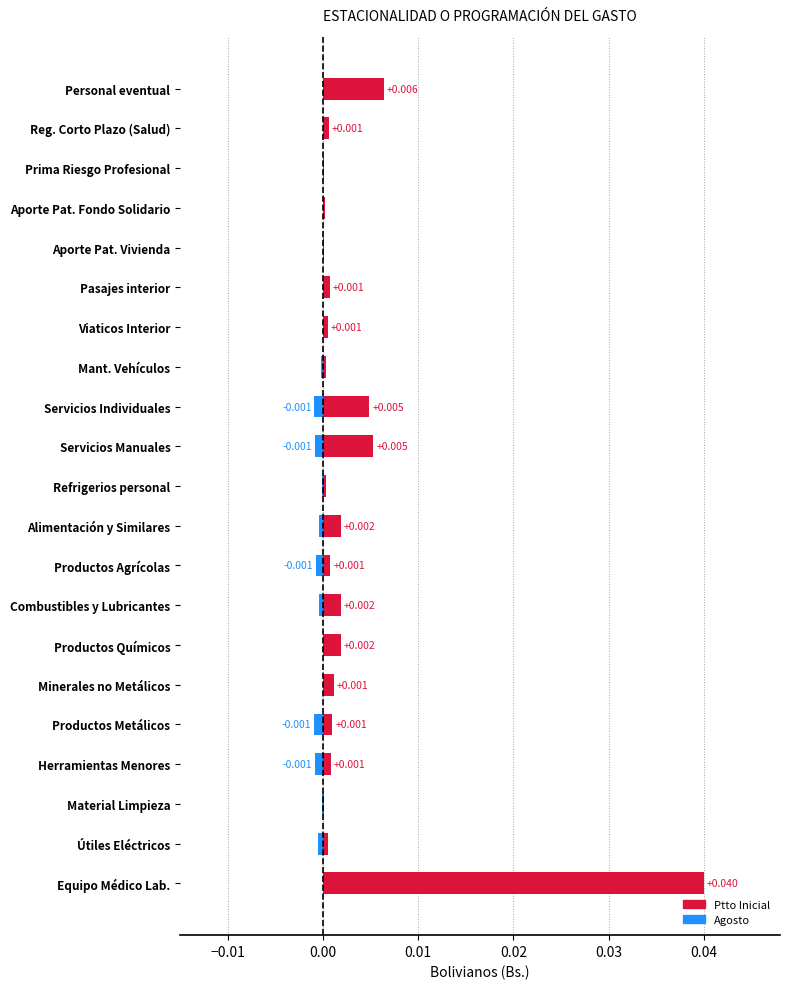

Which series changed the most between Servicios Individuales and Productos Agrícolas?

Ptto Inicial